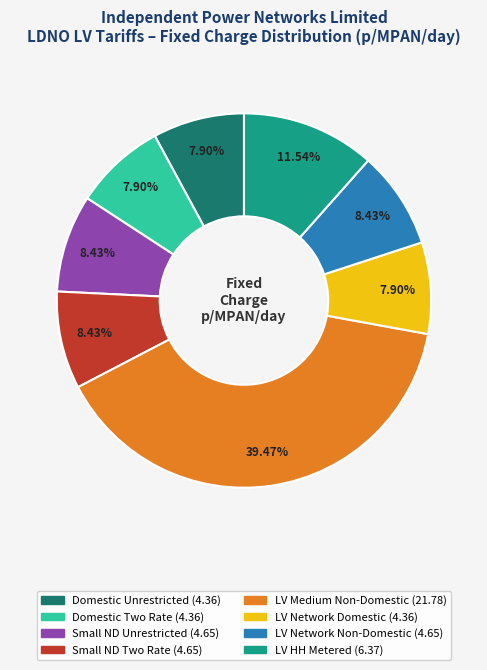

Is there a majority slice in this chart?

No